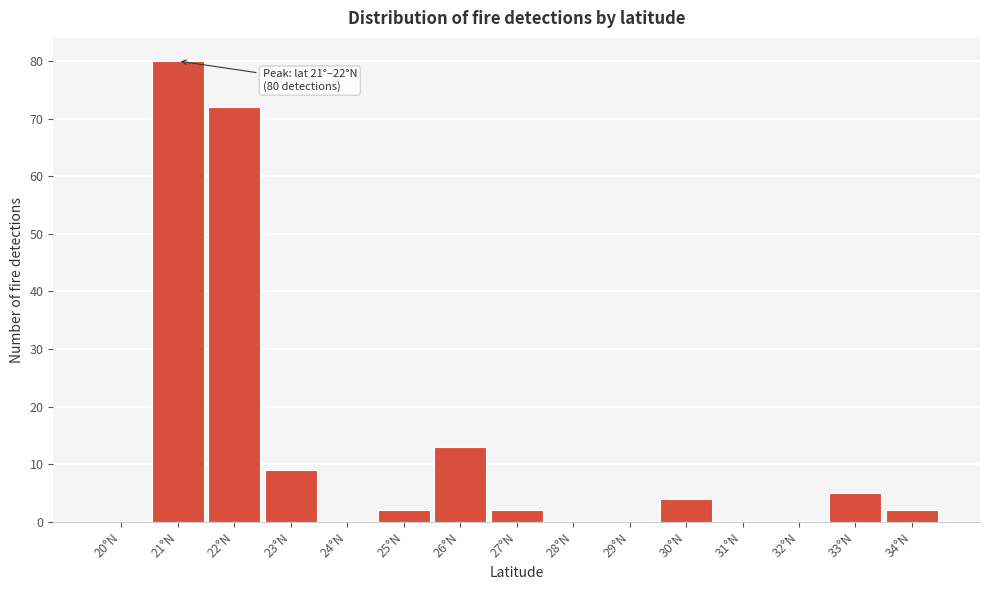

Reading left to right, extract all data points from this chart.

20°N=0	21°N=80	22°N=72	23°N=9	24°N=0	25°N=2	26°N=13	27°N=2	28°N=0	29°N=0	30°N=4	31°N=0	32°N=0	33°N=5	34°N=2